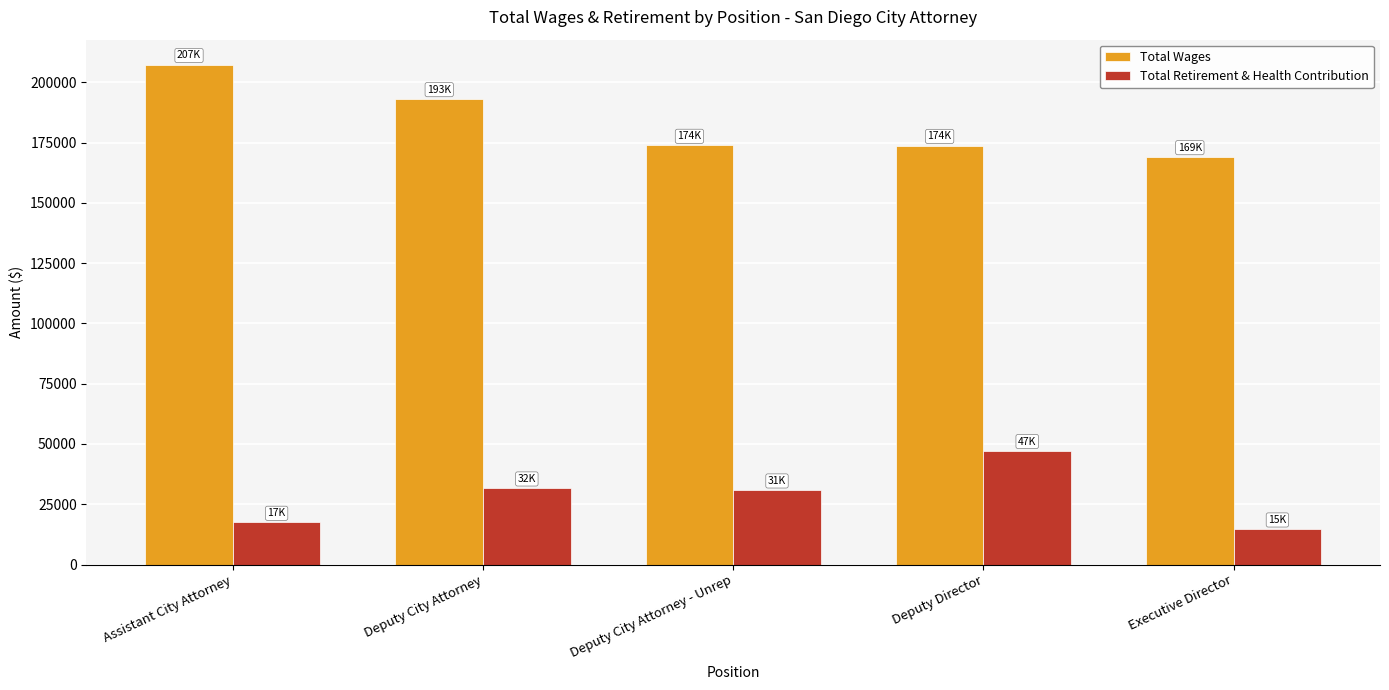

What is the spread (max minus min) of values at Deputy City Attorney?

161494